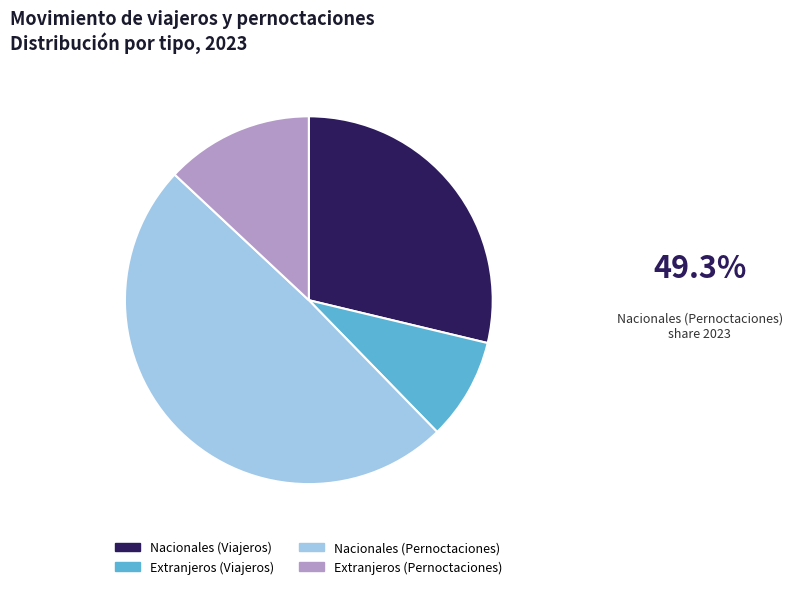

Does any single category account for the majority?

No